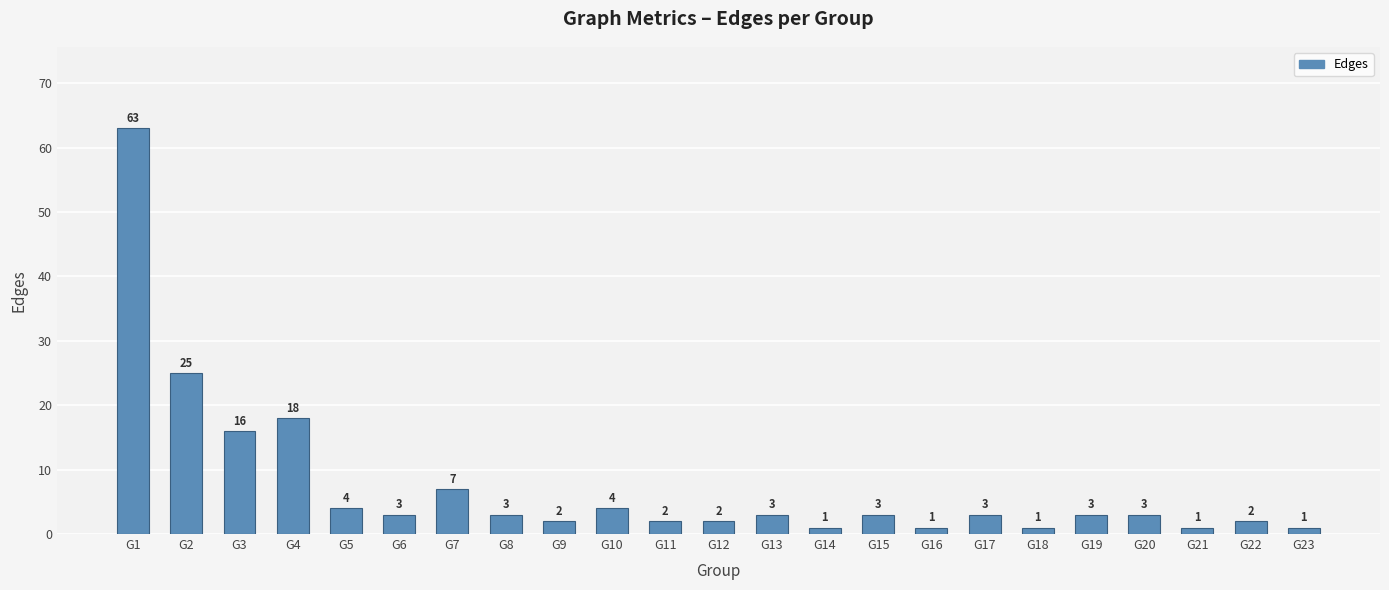

At which category does the chart reach its peak across all series?

G1